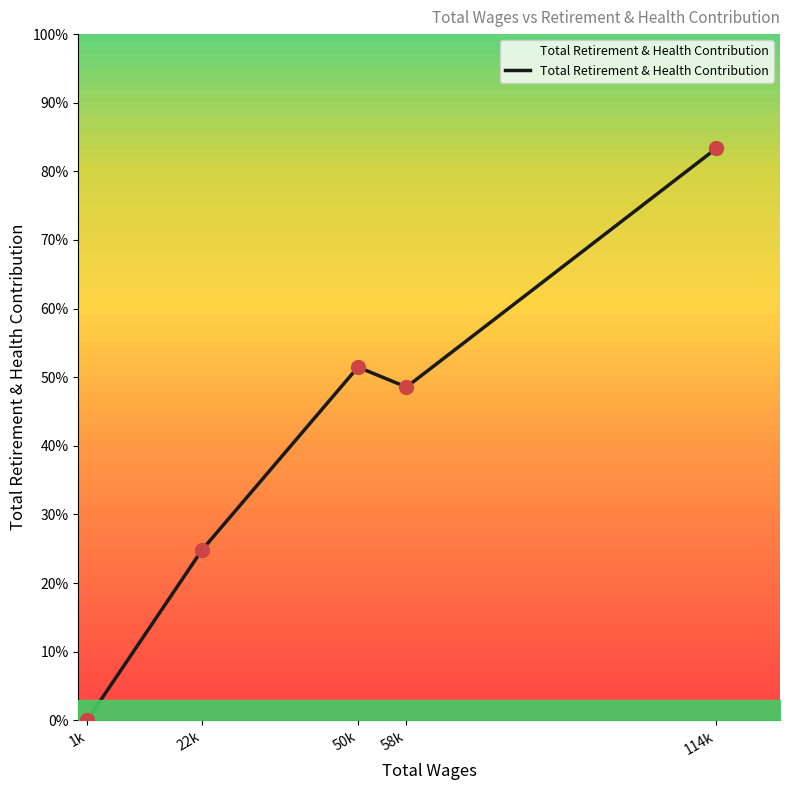

Which has a higher value, 22k or 50k?

50k